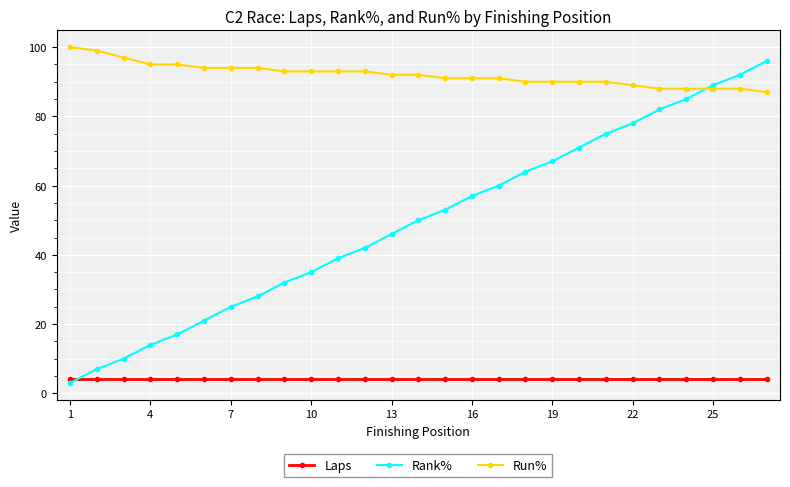

Reading right to left, transcribe all the data shown in this chart.

Laps: 4	4	4	4	4	4	4	4	4	4	4	4	4	4	4	4	4	4	4	4	4	4	4	4	4	4	4
Rank%: 96	92	89	85	82	78	75	71	67	64	60	57	53	50	46	42	39	35	32	28	25	21	17	14	10	7	3
Run%: 87	88	88	88	88	89	90	90	90	90	91	91	91	92	92	93	93	93	93	94	94	94	95	95	97	99	100